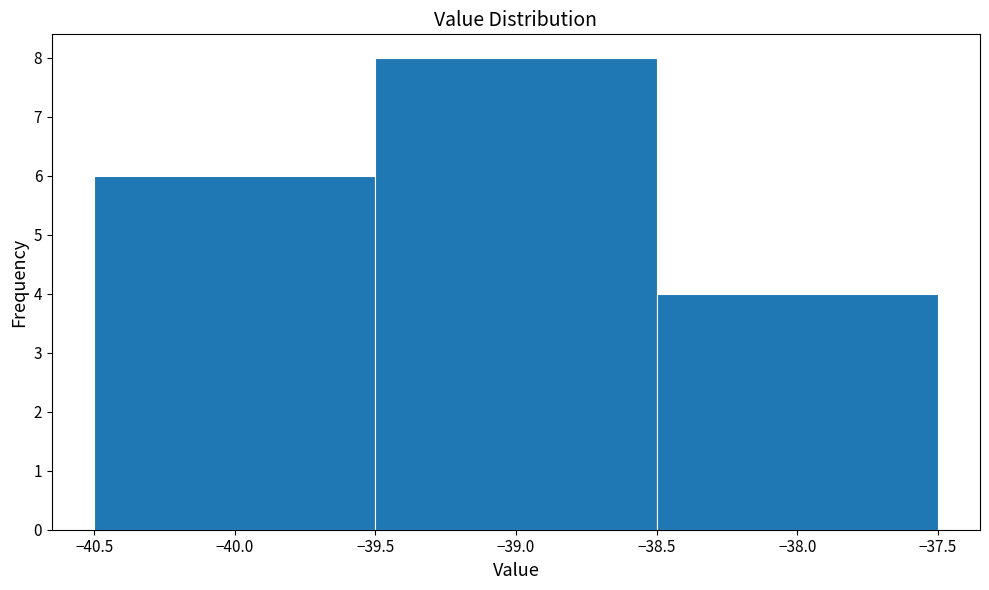

Reading left to right, transcribe this chart: for each bar, give the range it covers on the x-axis and its height. The values are not printed on the chart, so give them approximately, as read against the axis.

-40.5 to -39.5: 6
-39.5 to -38.5: 8
-38.5 to -37.5: 4